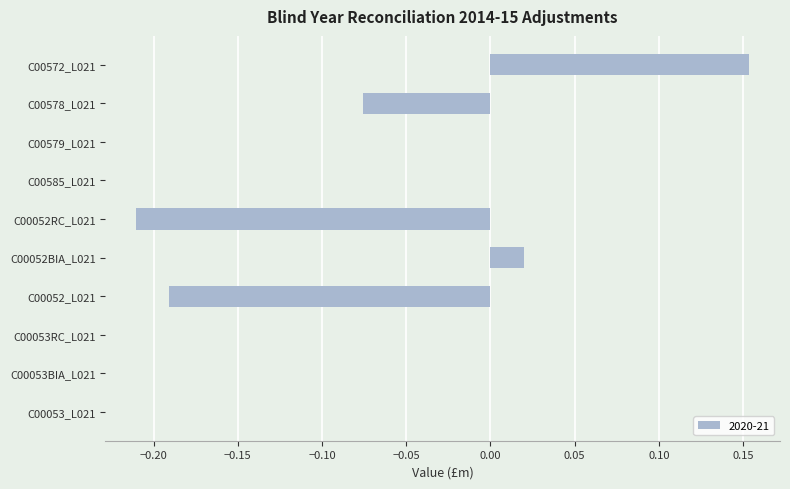

What is the change in value from C00578_L021 to C00052BIA_L021?

+0.1